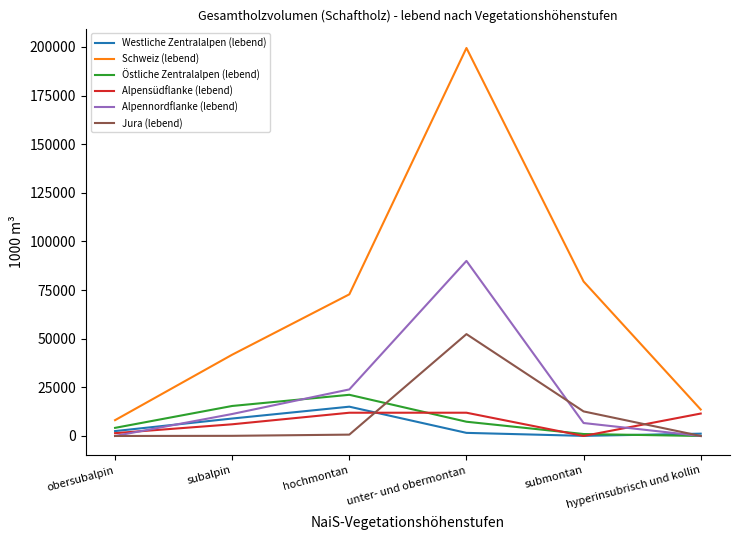

Is the value of Jura (lebend) at hochmontan greater than the value of Alpennordflanke (lebend) at hochmontan?

No